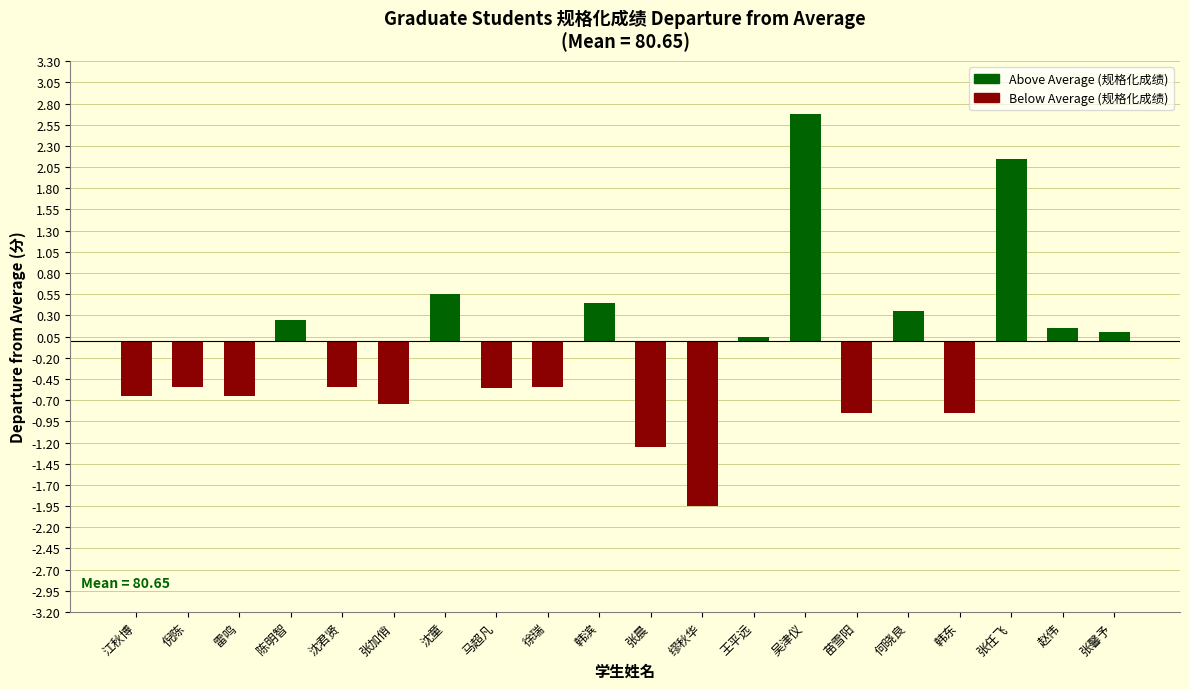

The chart shows a value of 3.6 at 张任飞. True or false?

False